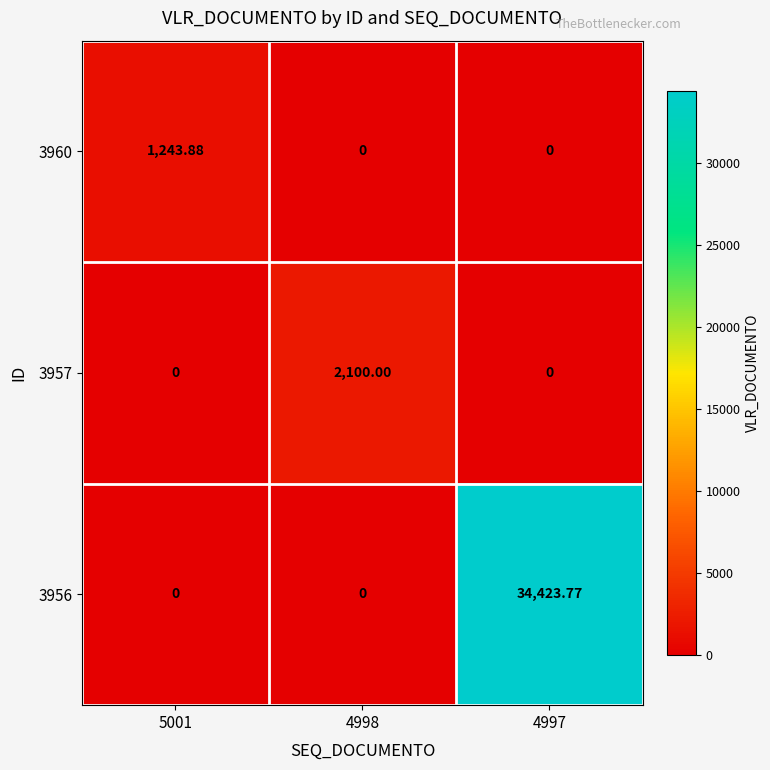

How many data points does each series have?

3